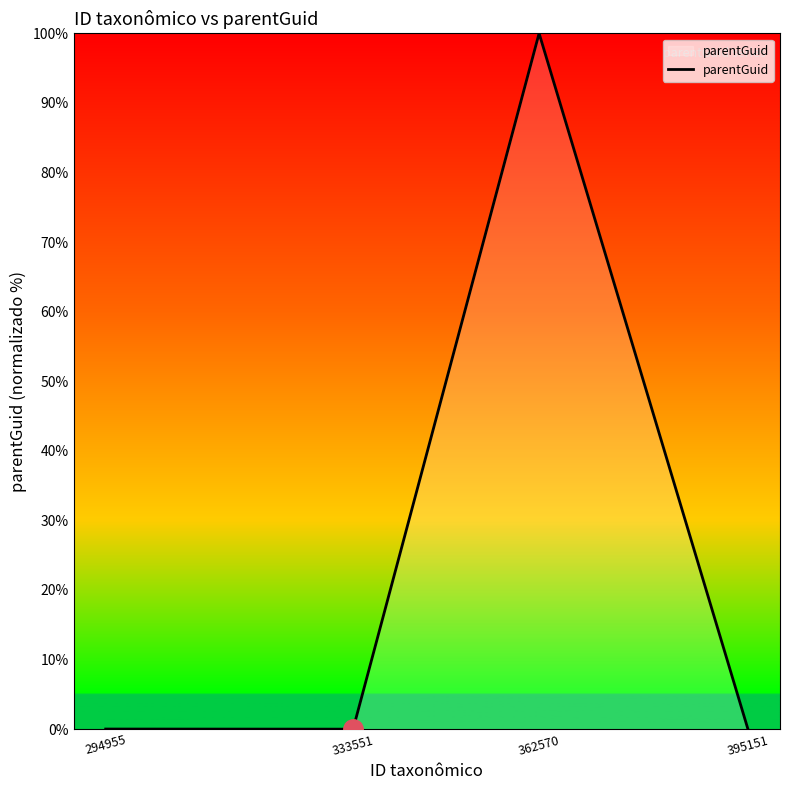

Which label corresponds to the largest value in the chart?

362570